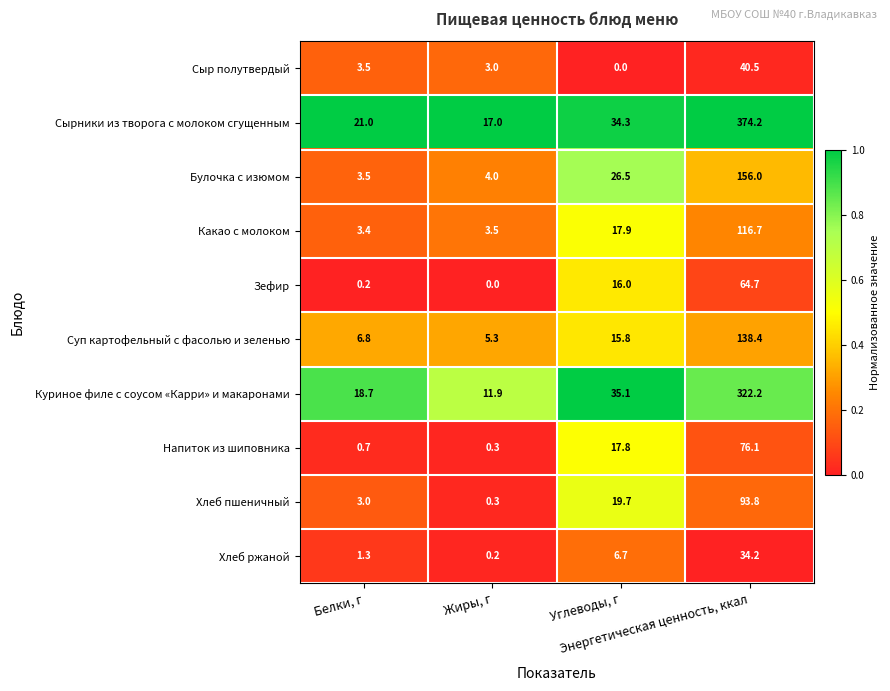

What is the maximum value shown in the chart?

374.2